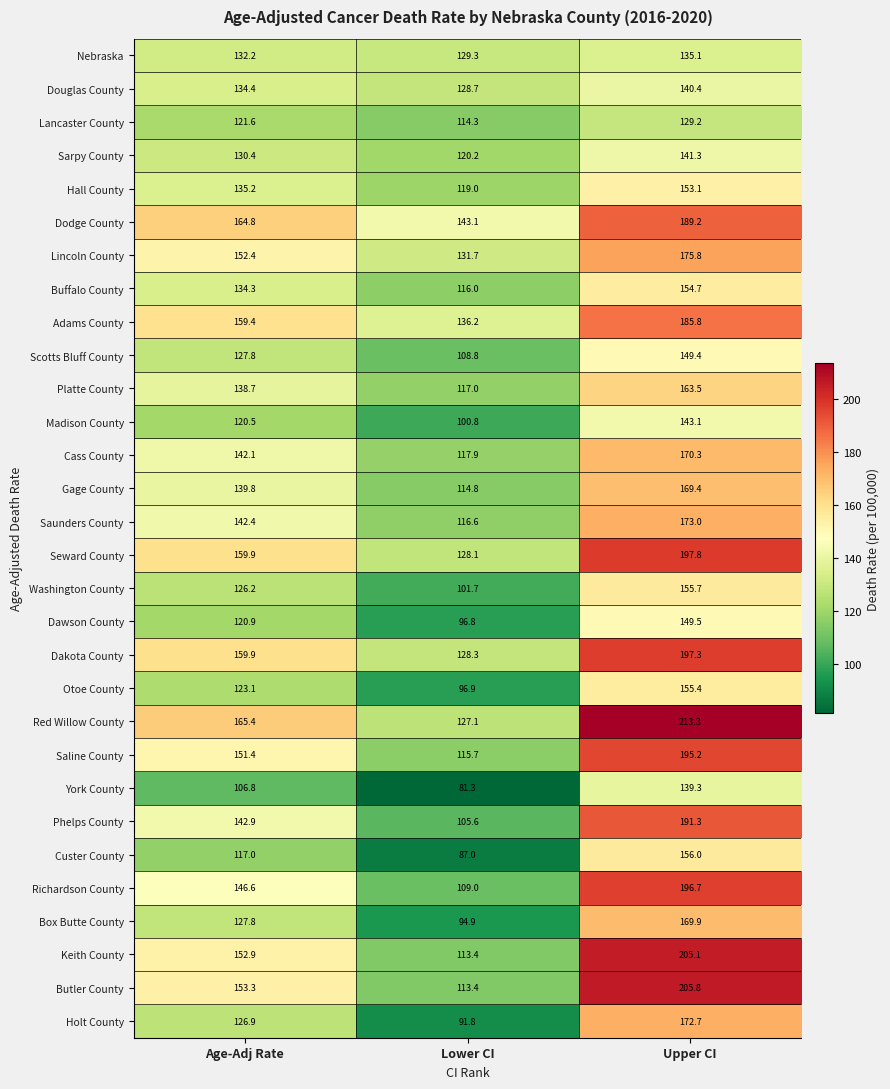

True or false: Butler County has a value of 54.7 at Upper CI.

False